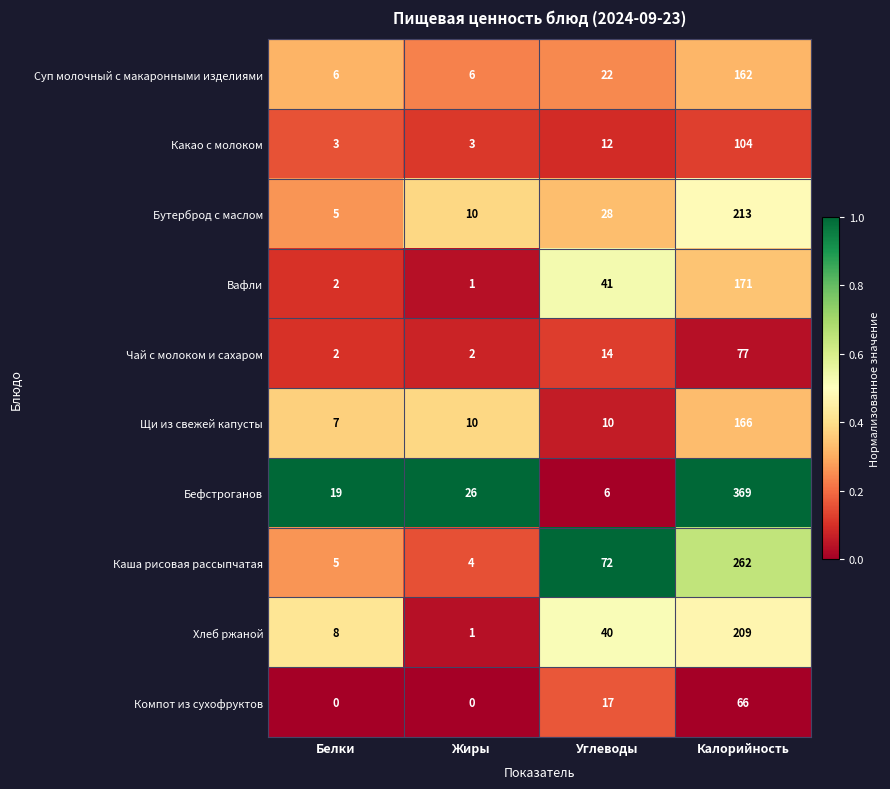

Read the Хлеб ржаной value at Углеводы, to the nearest 5.

40